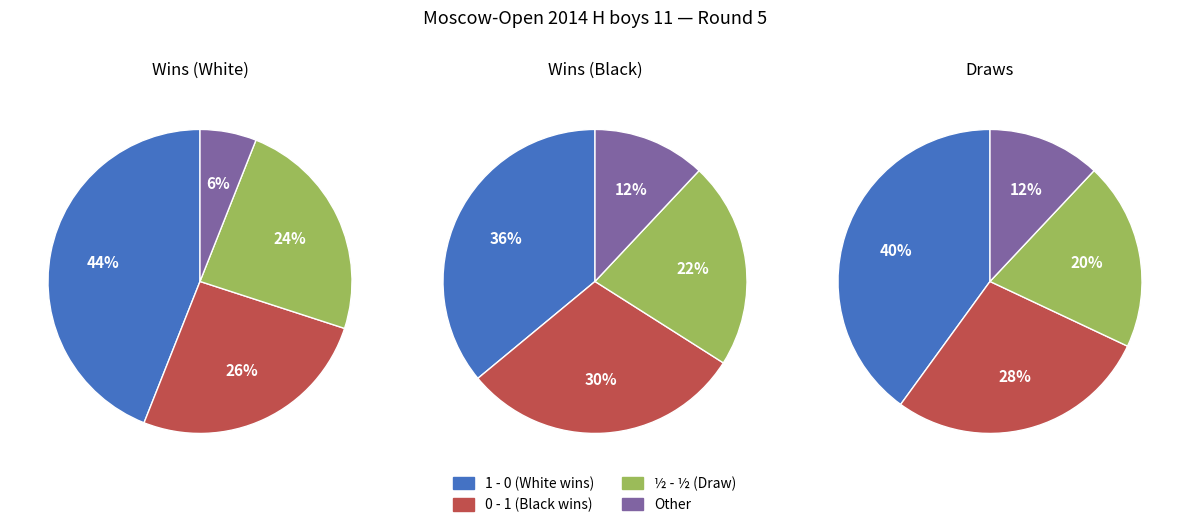

The ½ - ½ slice represents 24% of the pie. True or false?

True